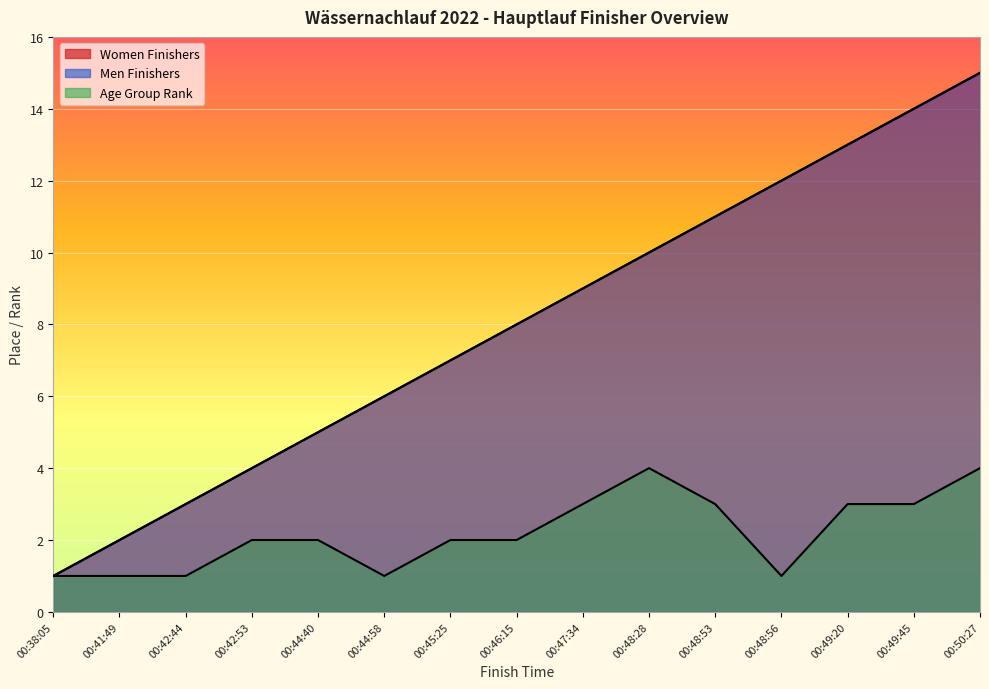

How many lines are shown in the chart?

3